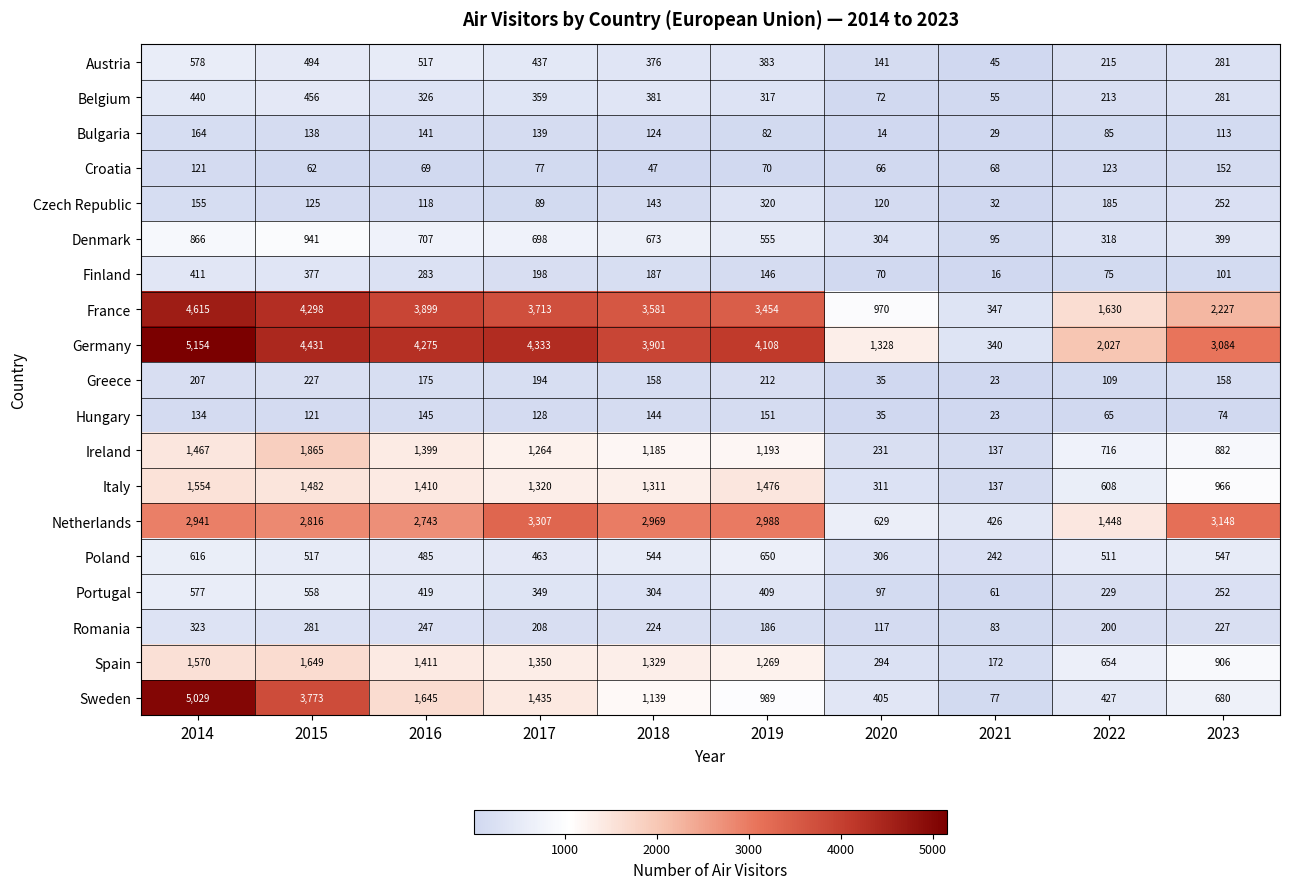

Which series has the largest total across all categories?

Germany